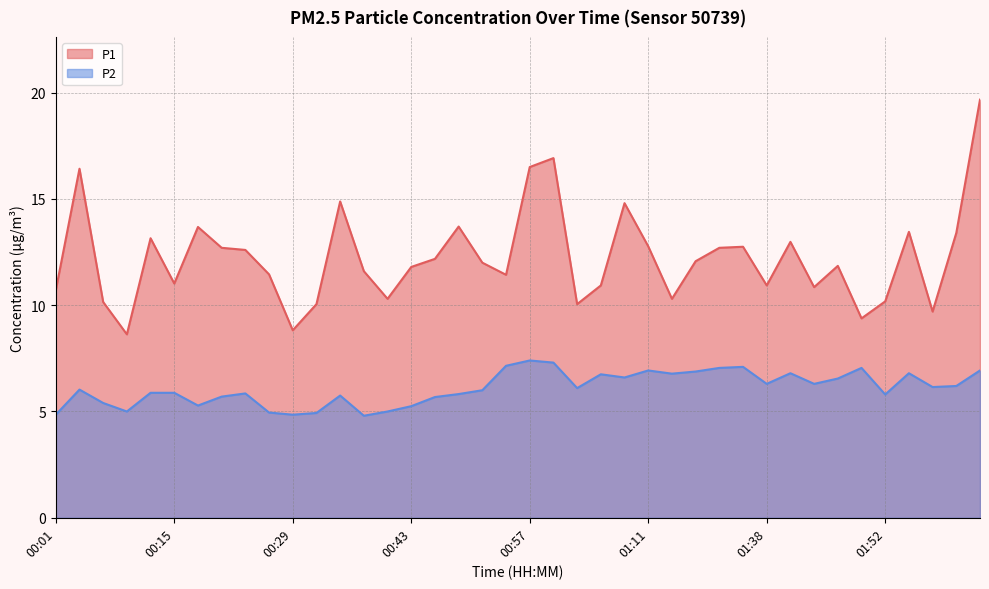

How many data points in P2 are less than 6?

18